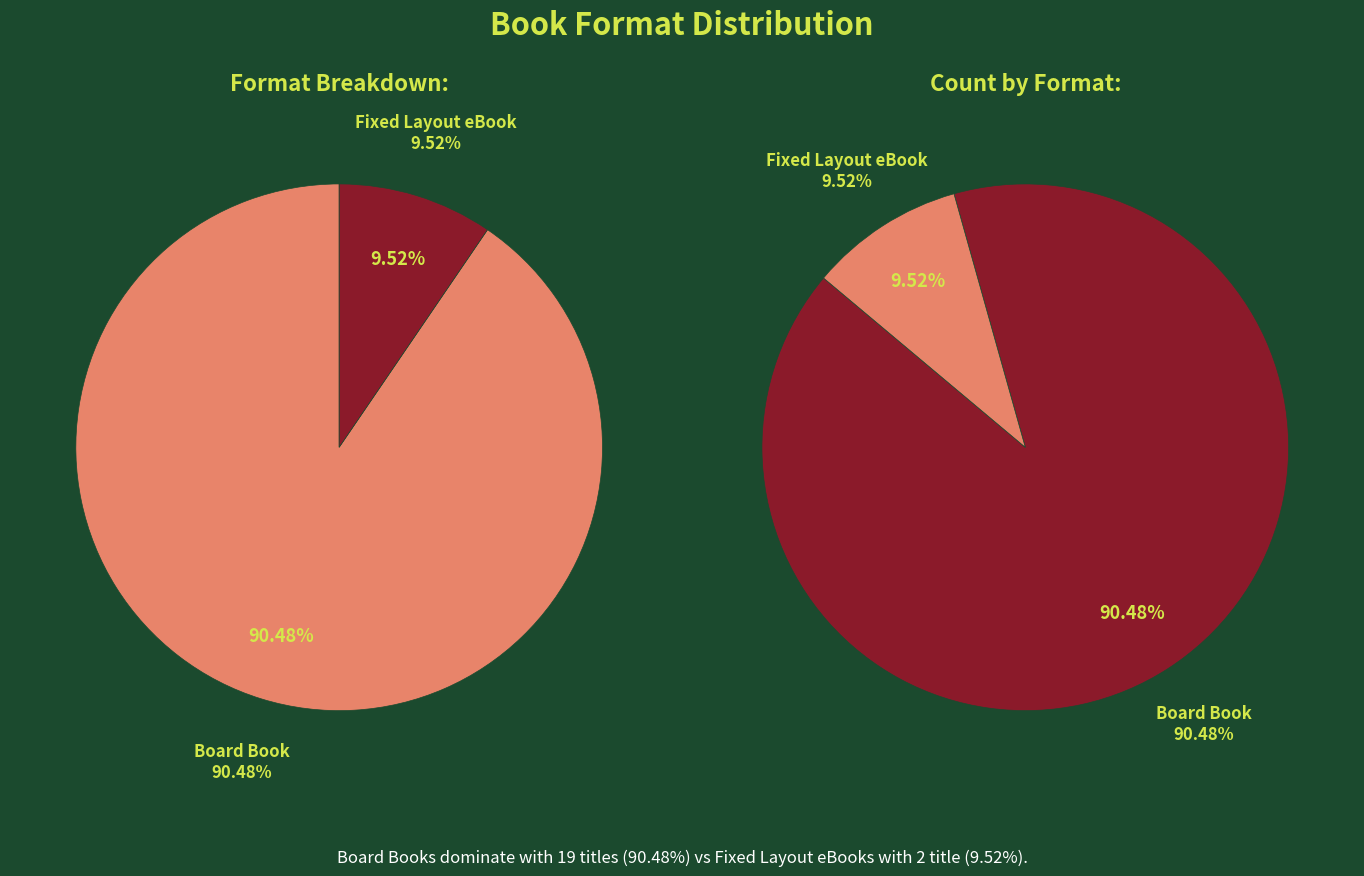

Rank the categories by value from lowest to highest.

Fixed Layout eBook, Board Book